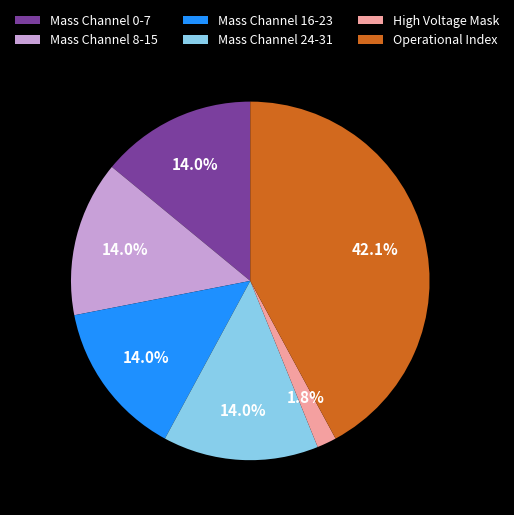

Between Mass Channel 24-31 and High Voltage Mask, which is larger?

Mass Channel 24-31